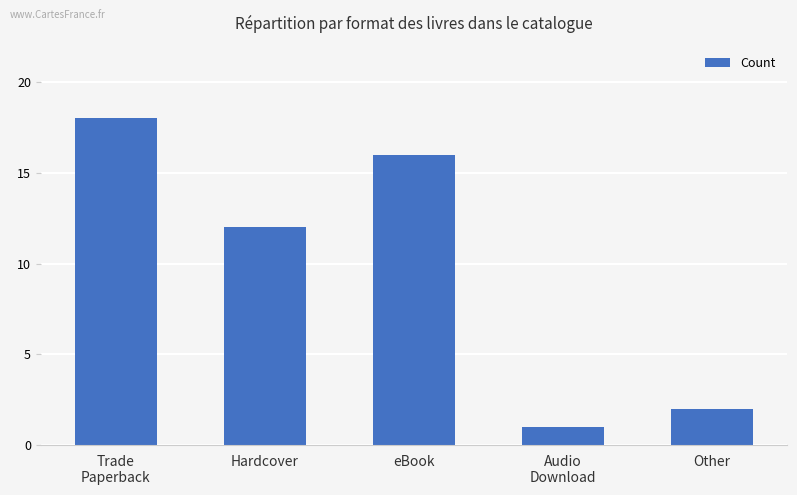

What is the approximate value at Trade
Paperback, to the nearest 5?

20